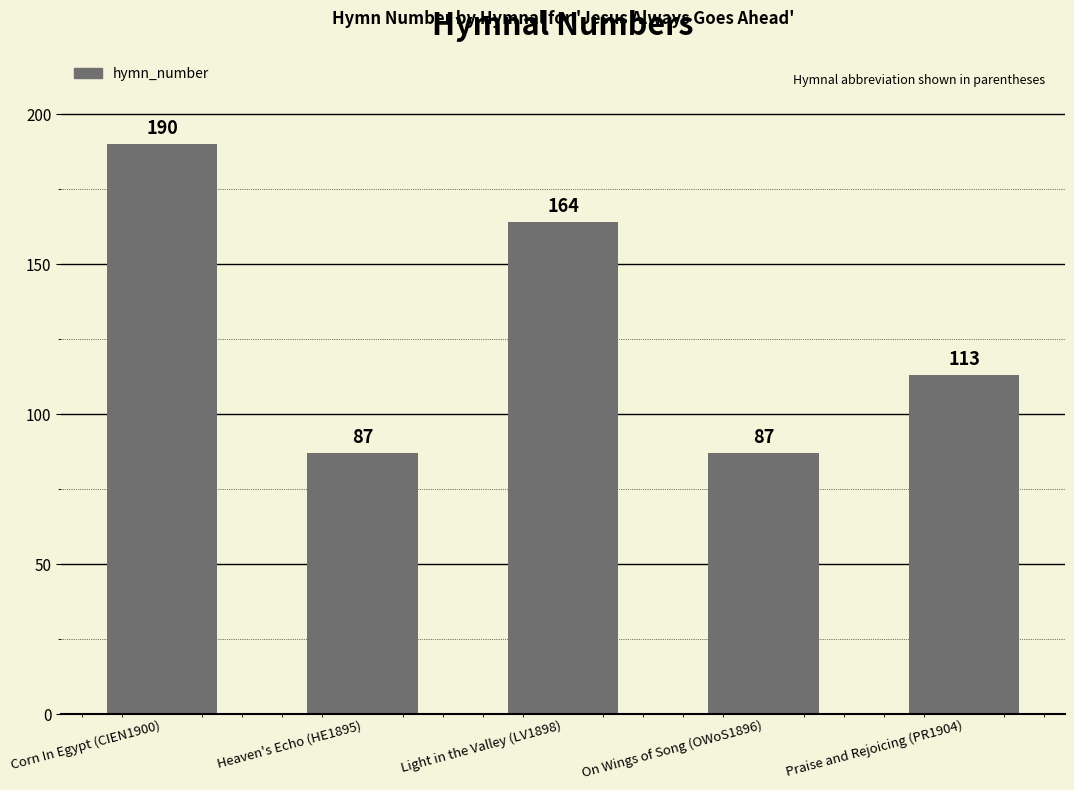

What is the average value?

128